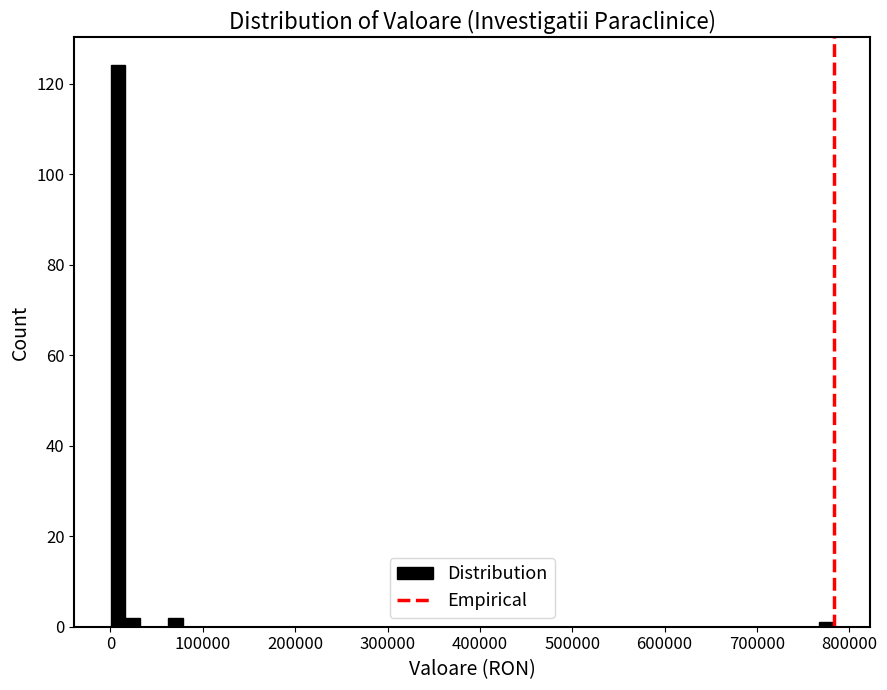

Around what value on the x-axis is the tallest bar? Give the approximate position of its centre, as read against the axis.

10000